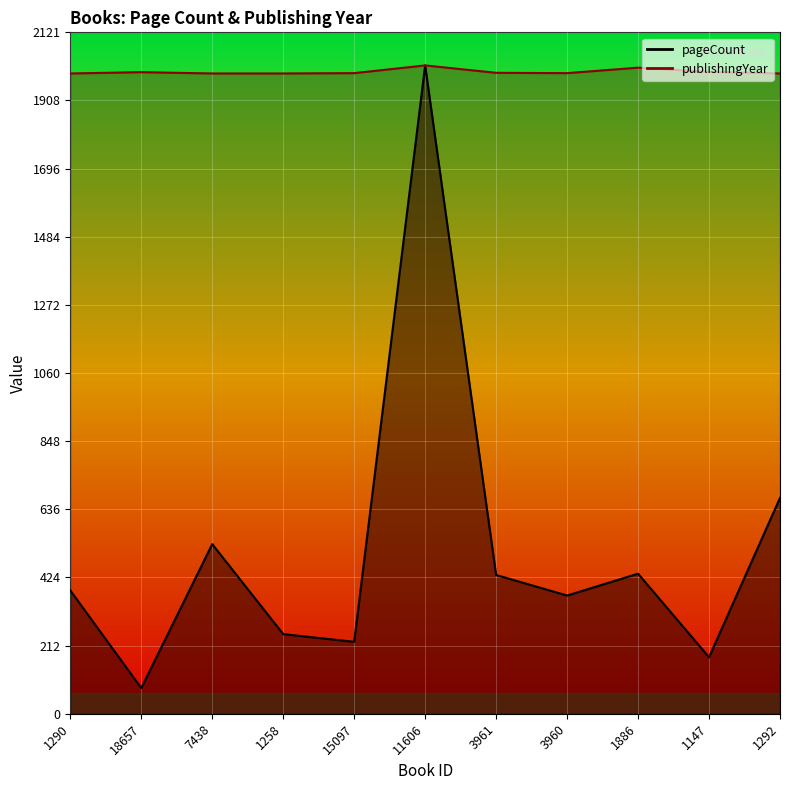

Between 15097 and 11606, which series saw the biggest shift?

pageCount